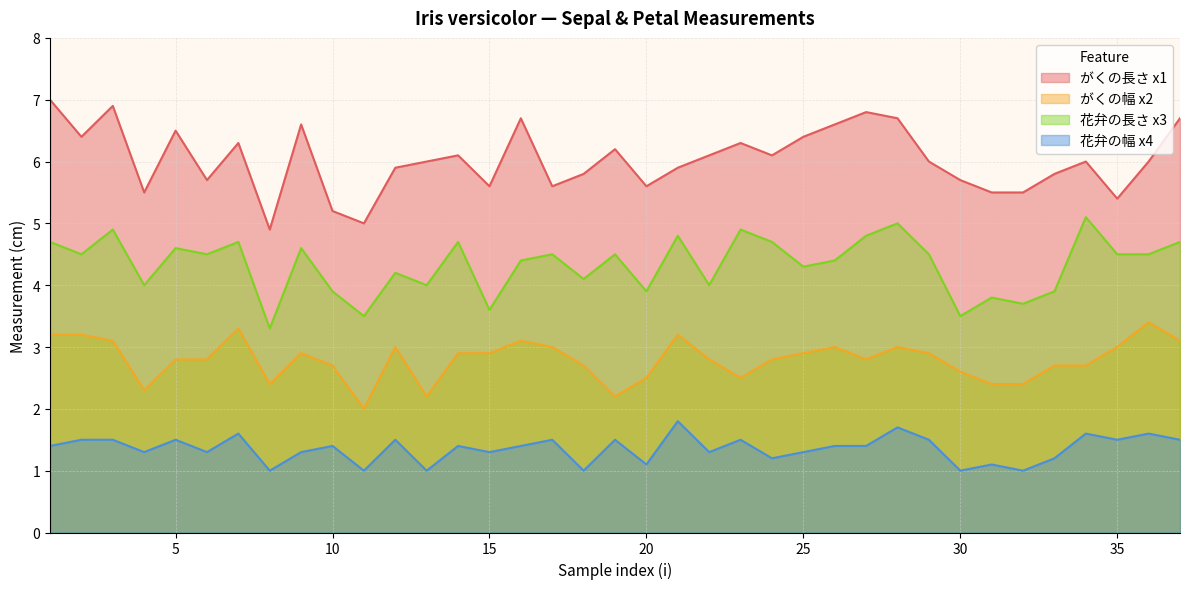

Where is the first local maximum for 花弁の幅 x4?

5